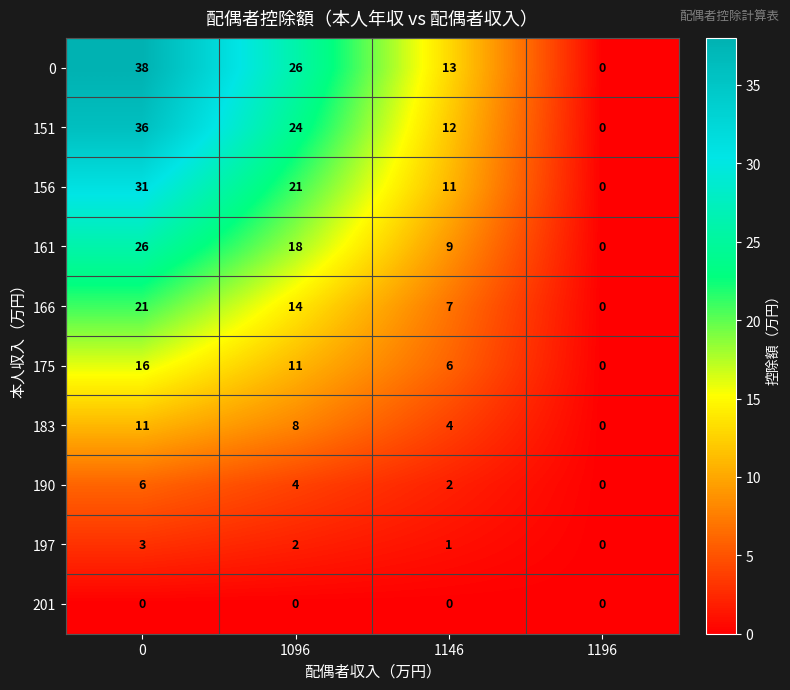

What is the sum of the 175 values at 1096 and 1196?

11